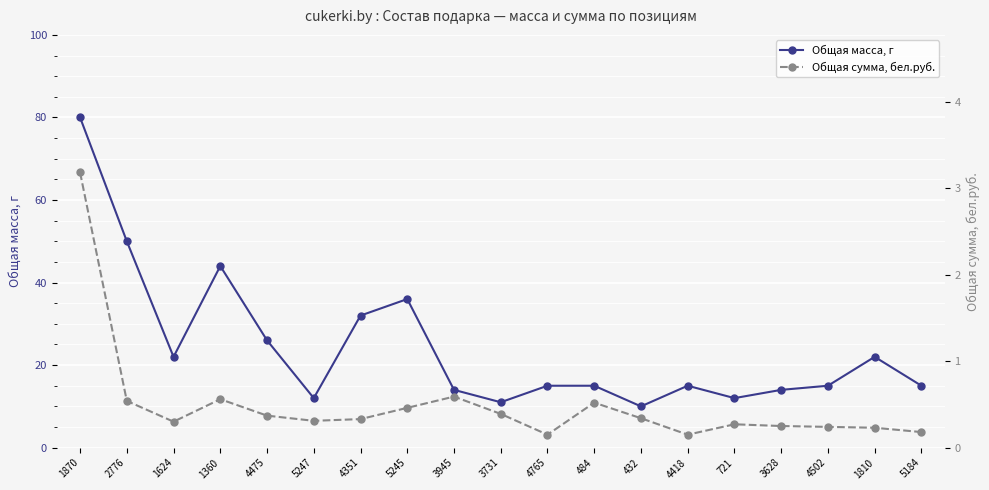

What is the highest value of the Общая сумма, бел.руб. series?

3.2